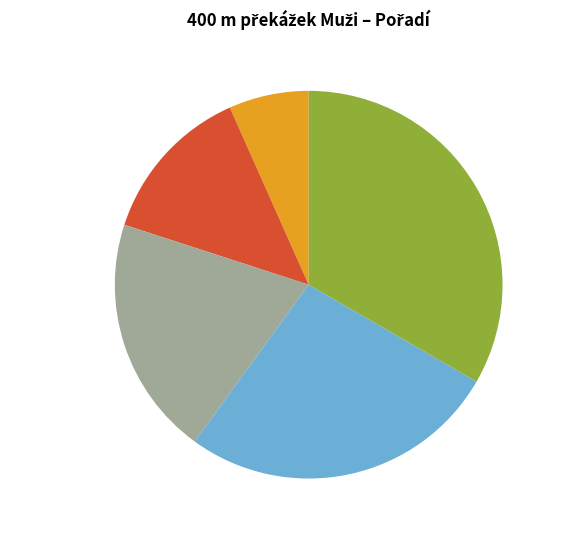

Does any single category account for the majority?

No